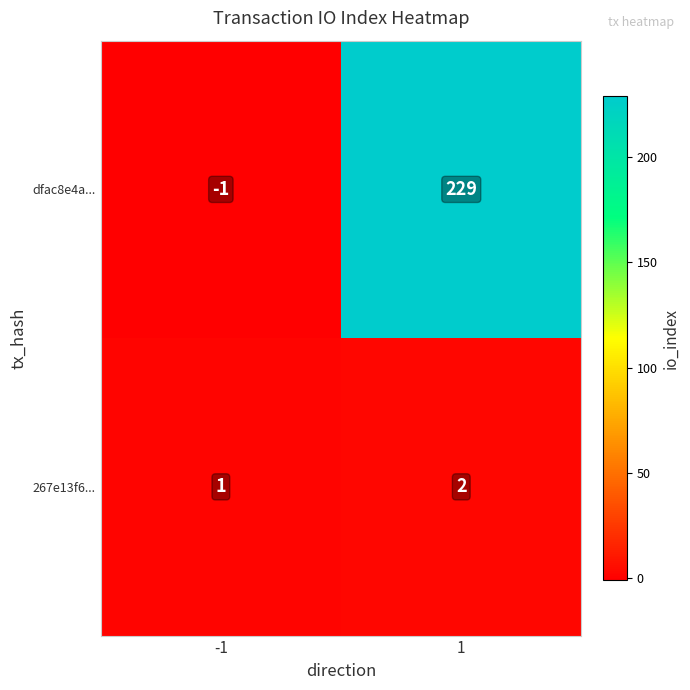

Rank the series at 1 from highest to lowest value.

dfac8e4a..., 267e13f6...